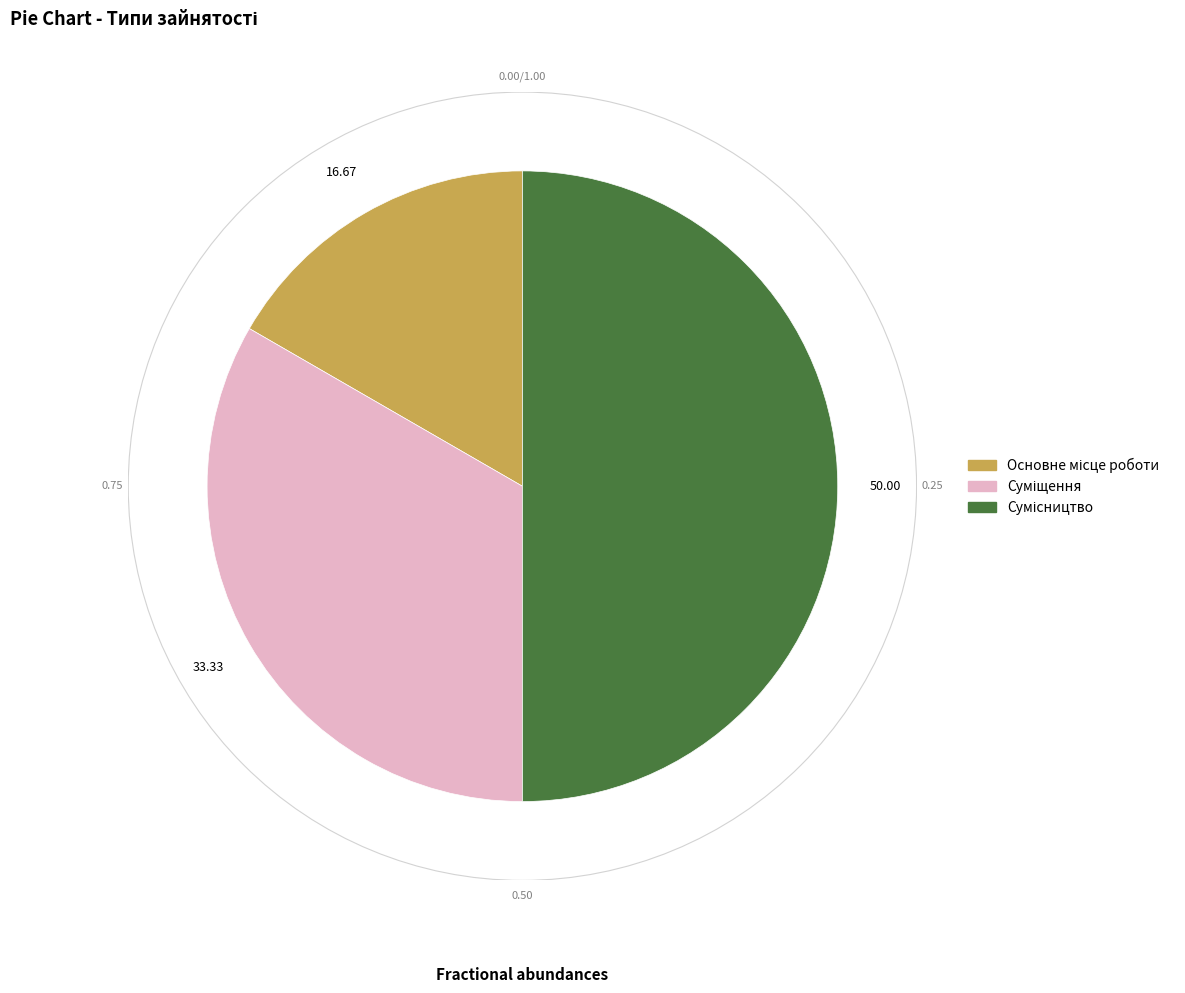

Does Основне місце роботи account for over 50% of the chart?

No